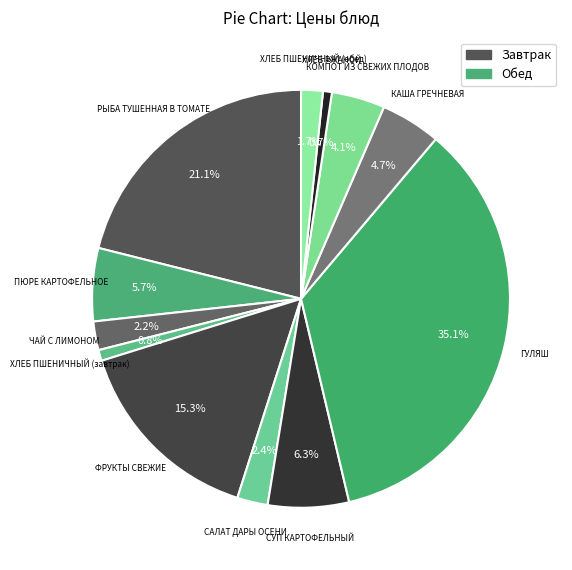

To the nearest percent, what is the difference between the largest and smallest slice percentages?

34%